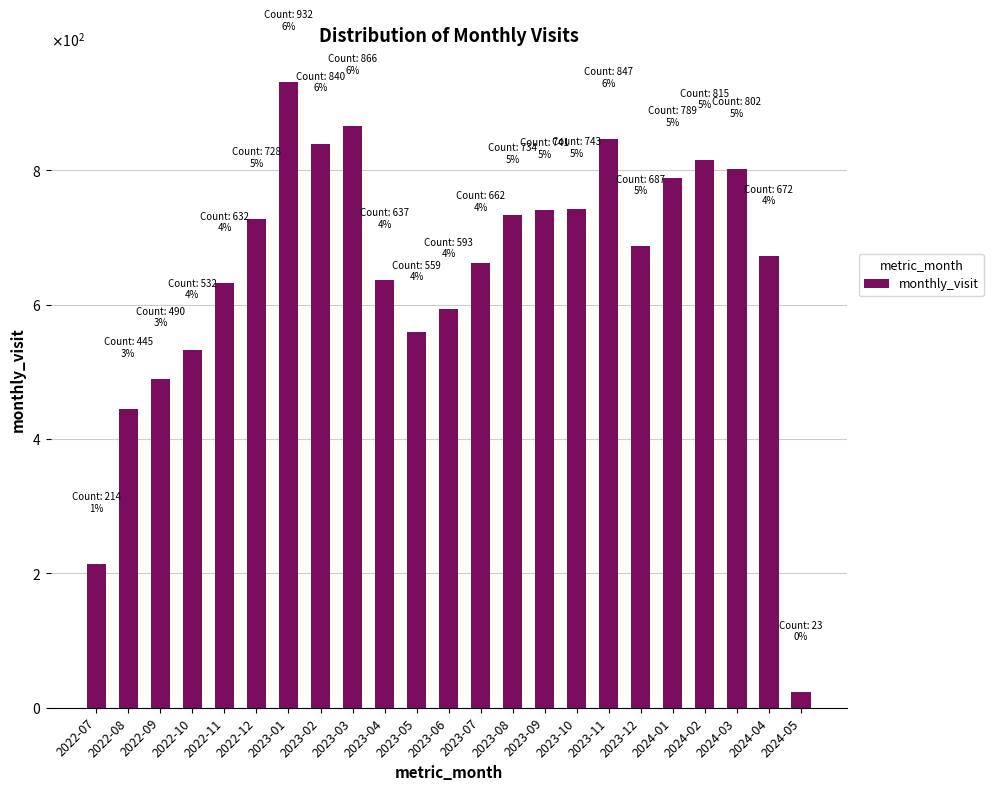

What is the difference between the second highest and minimum values?

843